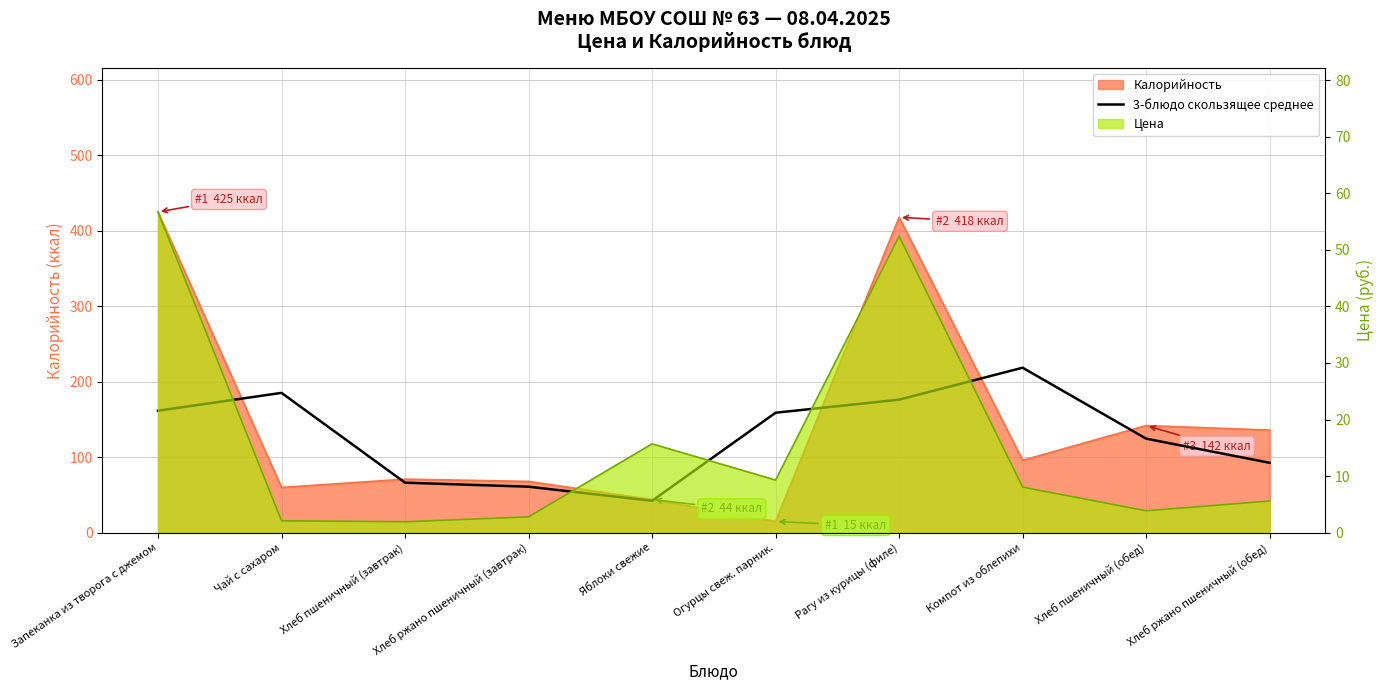

Reading left to right, what are all the values shown in this chart?

161.7	185.3	66.3	61.0	42.3	159.0	176.3	218.7	124.7	92.7